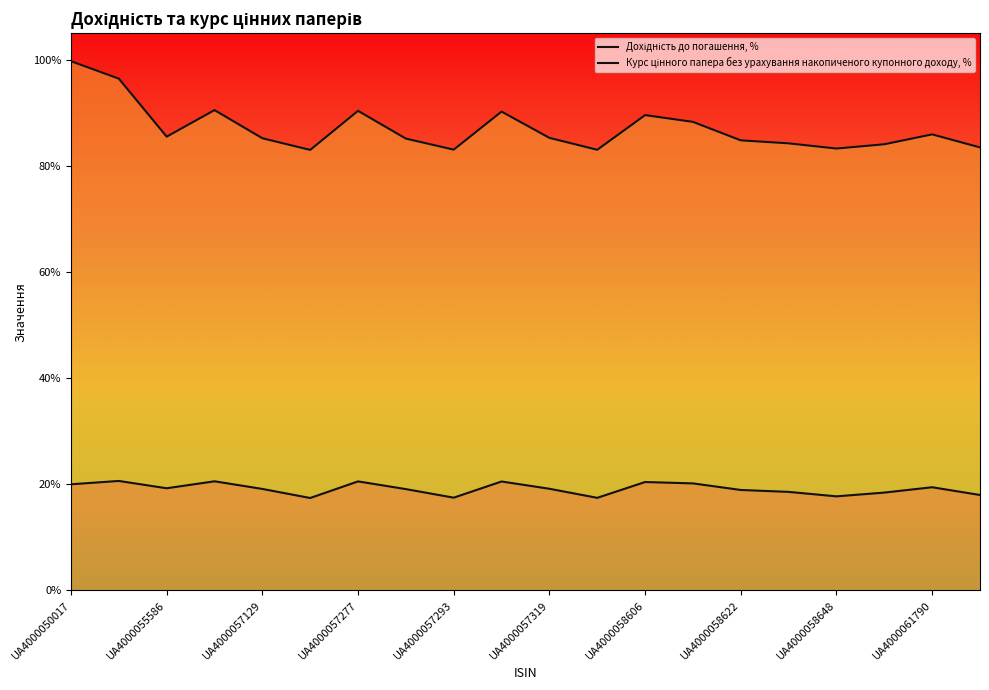

Rank the series by their maximum value, from highest to lowest.

Курс цінного папера без урахування накопиченого купонного доходу, %, Дохідність до погашення, %